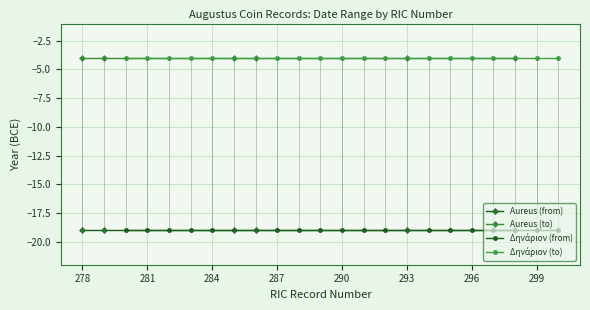

Reading left to right, list all the values displayed in this chart.

Aureus: -19	-19	-19	-19	-19	-19	-19	-19	-19	-19	-19	-19	-19	-19	-19	-19	-19	-19	-19	-19	-19	-19	-19
Δηνάριον: -4	-4	-4	-4	-4	-4	-4	-4	-4	-4	-4	-4	-4	-4	-4	-4	-4	-4	-4	-4	-4	-4	-4